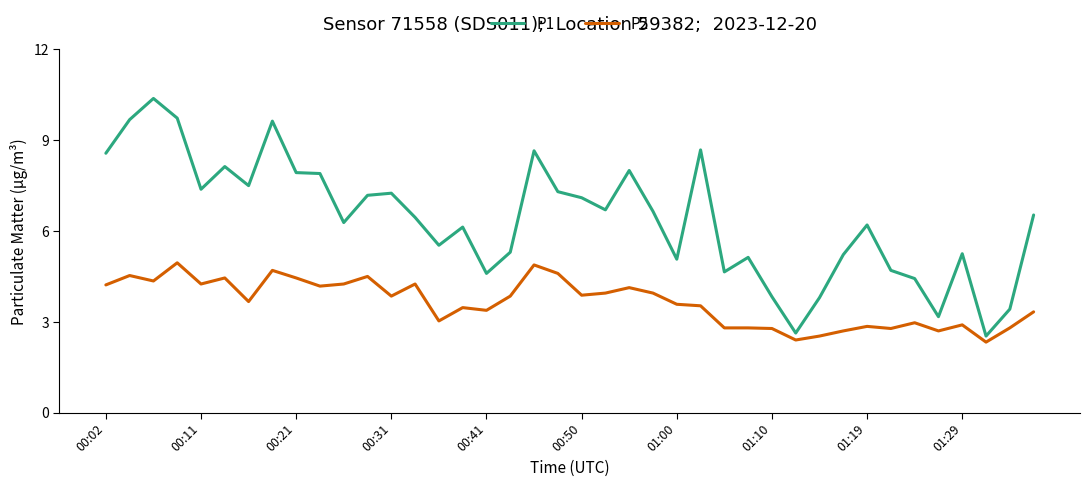

What is the difference between the second highest and second lowest values in the P2 series?

2.5